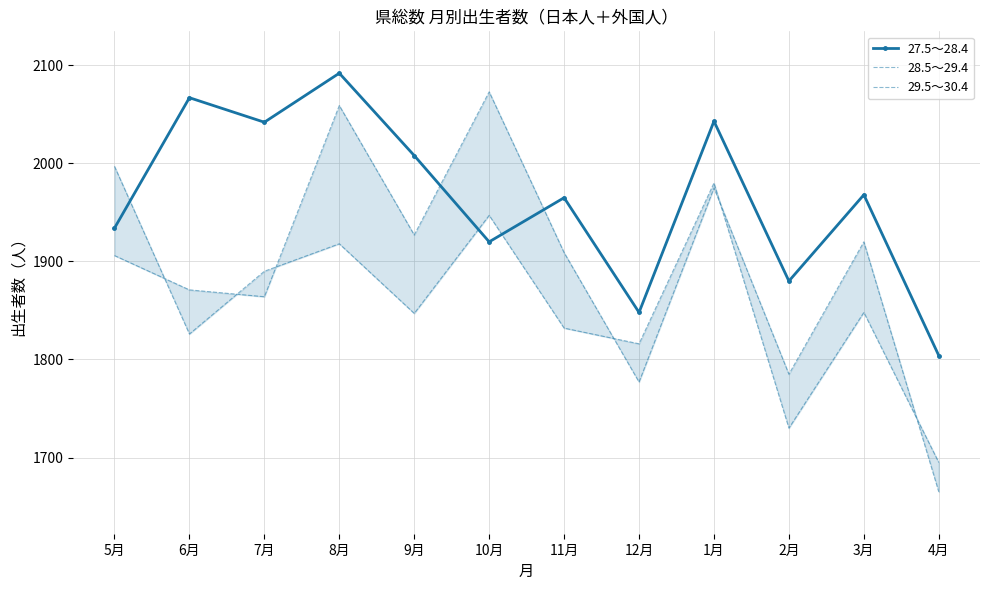

Which series changed the most between 8月 and 1月?

28.5～29.4